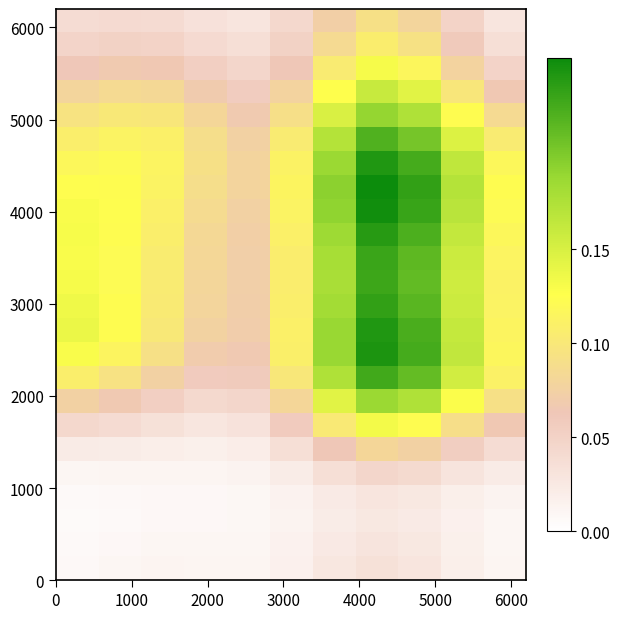

At how many categories does at least one series exceed 0?

11